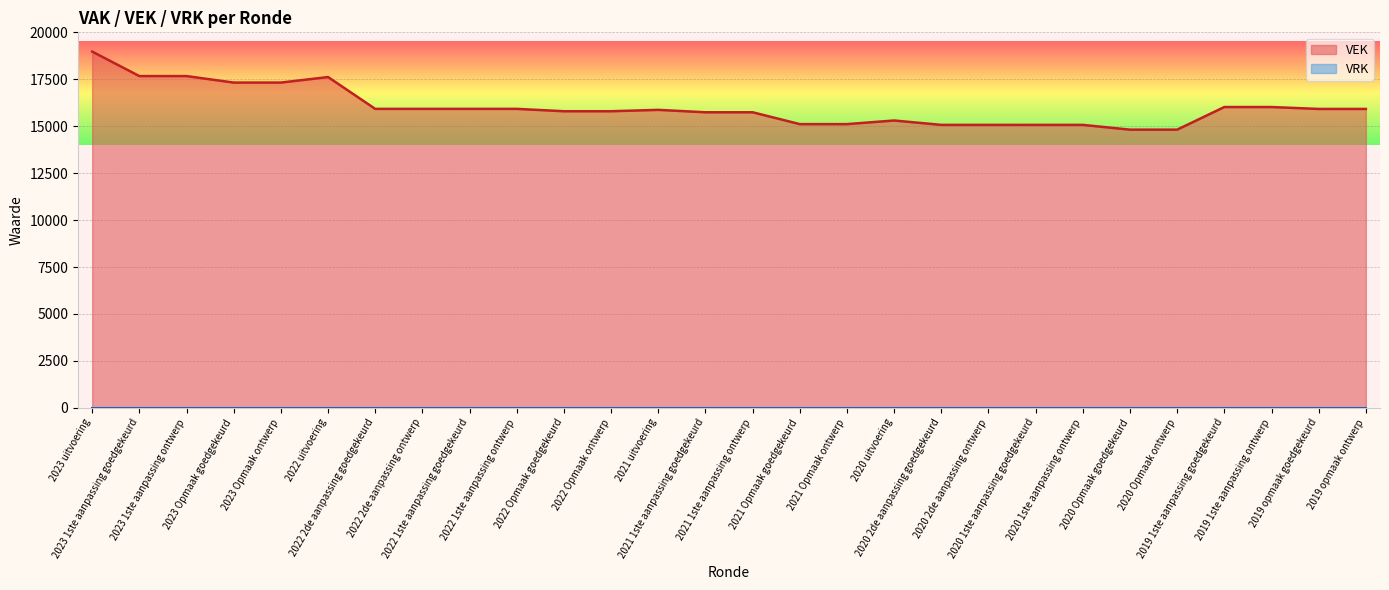

Approximately how many times larger is the value at 2020 2de aanpassing goedgekeurd compared to 2019 opmaak ontwerp?

0.9